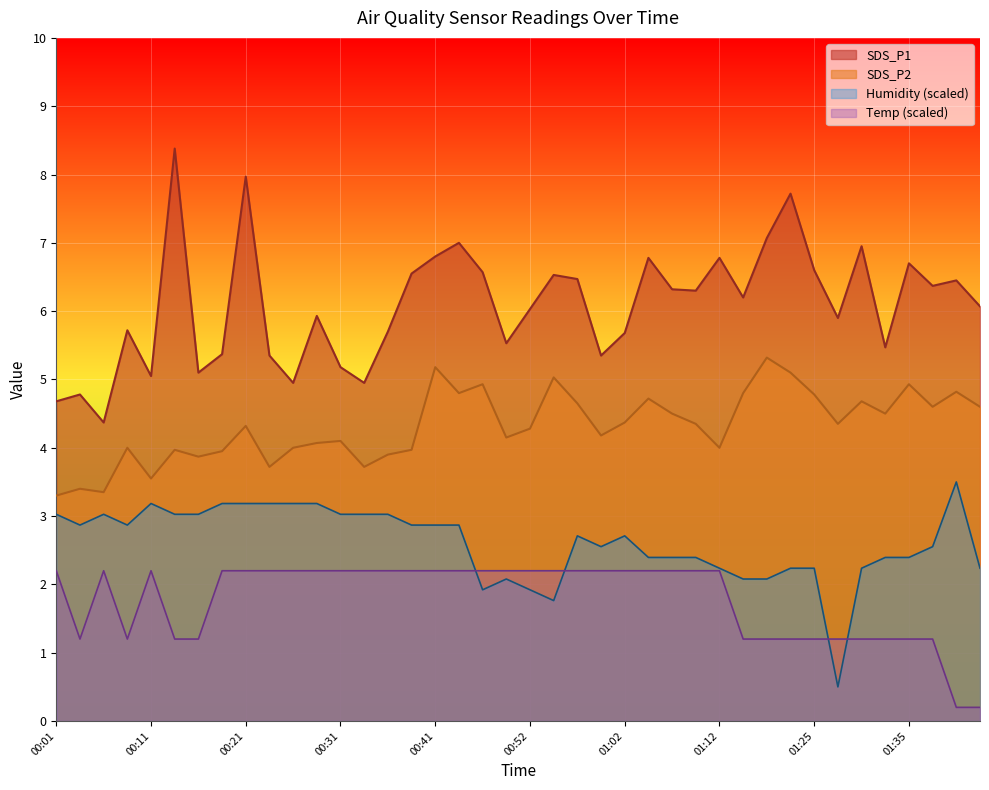

List the labels in order of SDS_P1 value, smallest first.

00:06, 00:01, 00:04, 00:26, 00:33, 00:11, 00:16, 00:31, 00:24, 00:59, 00:19, 01:33, 00:49, 01:02, 00:36, 00:09, 01:28, 00:29, 00:52, 01:43, 01:15, 01:10, 01:07, 01:38, 01:40, 00:57, 00:55, 00:38, 00:46, 01:25, 01:35, 01:05, 01:12, 00:41, 01:30, 00:43, 01:17, 01:19, 00:21, 00:14